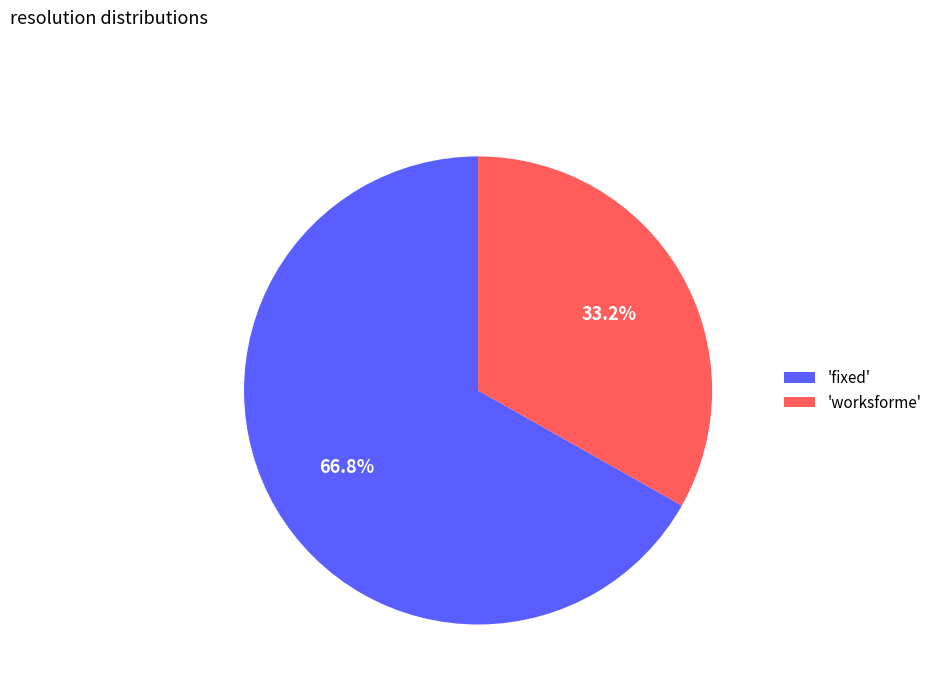

How much of the chart is everything except 'worksforme'?

66.8%